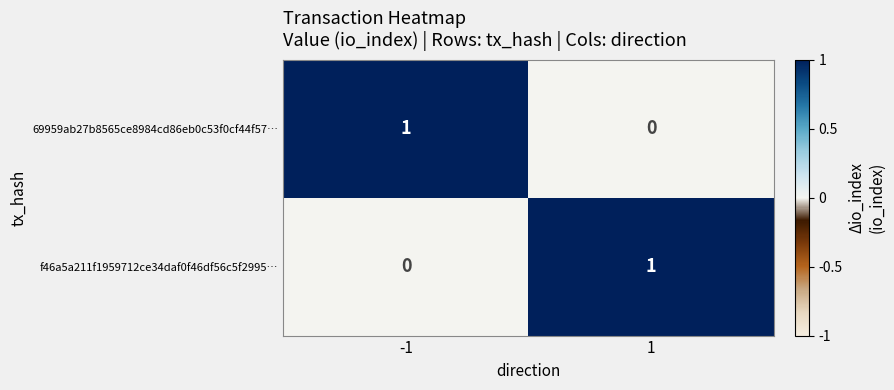

The value of 69959ab27b8565ce8984cd86eb0c53f0cf44f57… at 1 is 0. True or false?

True